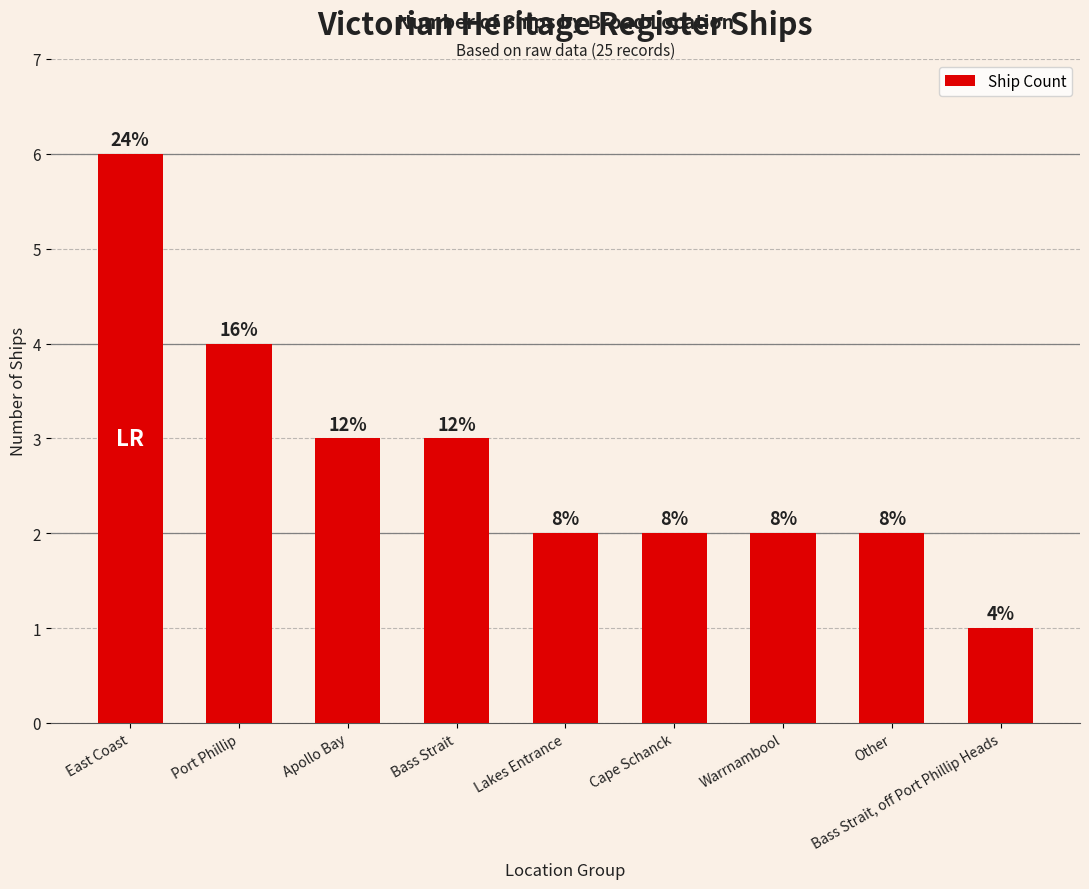

What is the greatest value displayed?

6